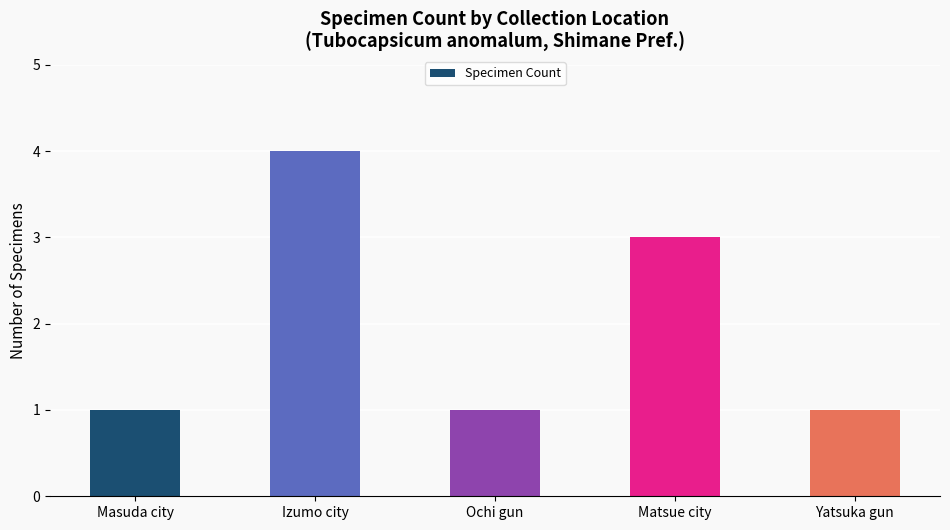

What is the change in value from Ochi gun to Matsue city?

+2